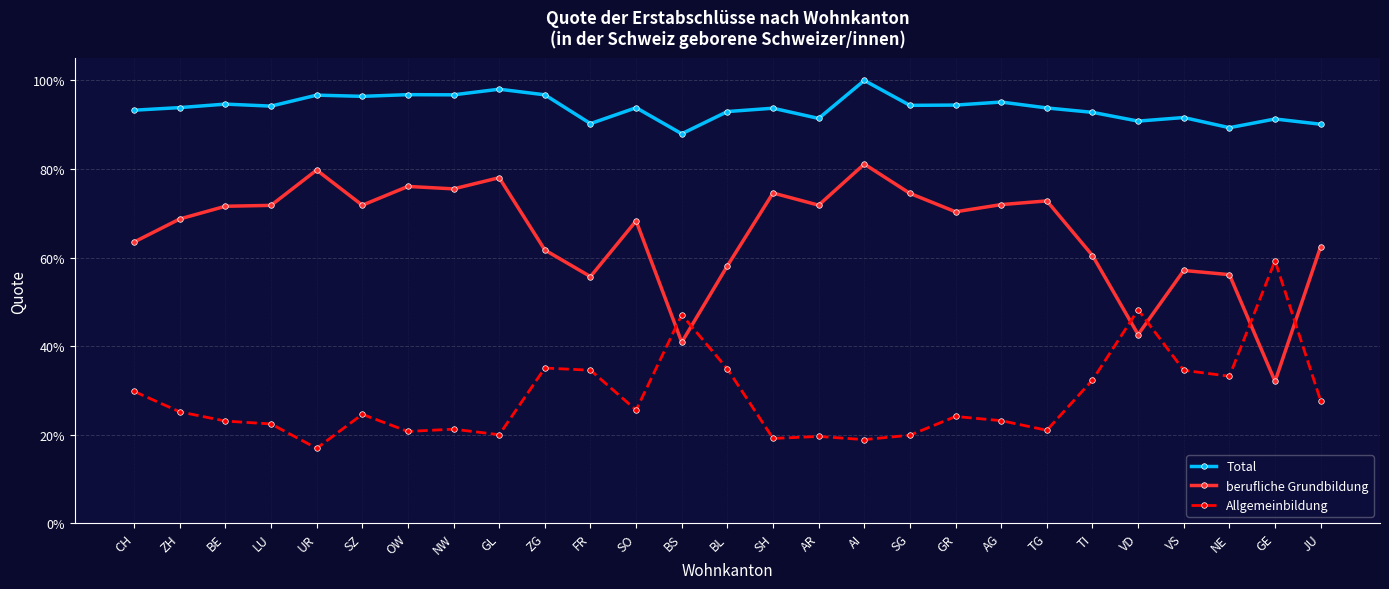

At which label is Allgemeinbildung closest to 0?

UR